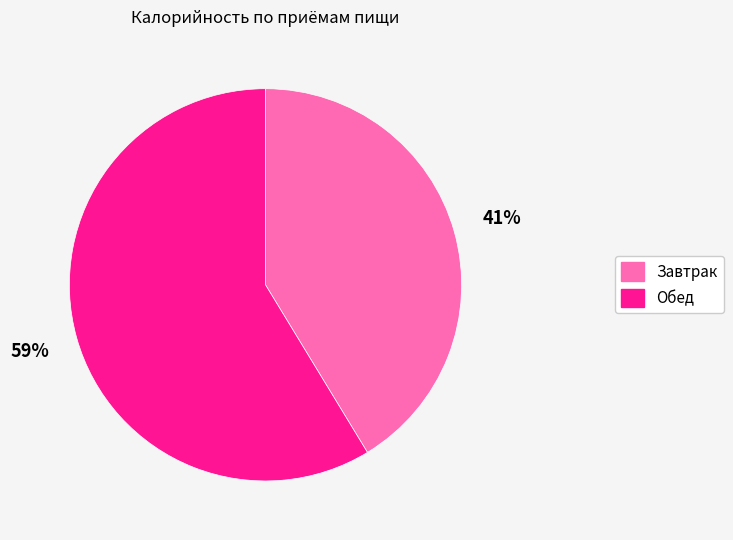

Does Завтрак represent more than half of the total?

No